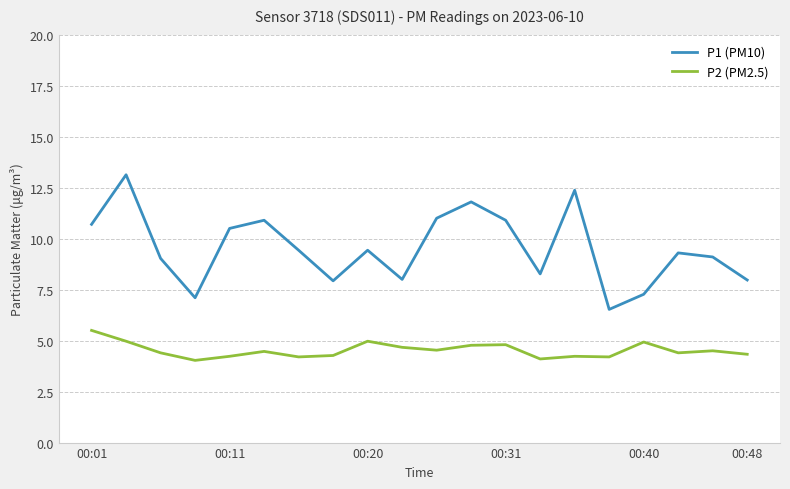

What is the difference between the maximum and minimum values in the P1 (PM10) series?

6.6